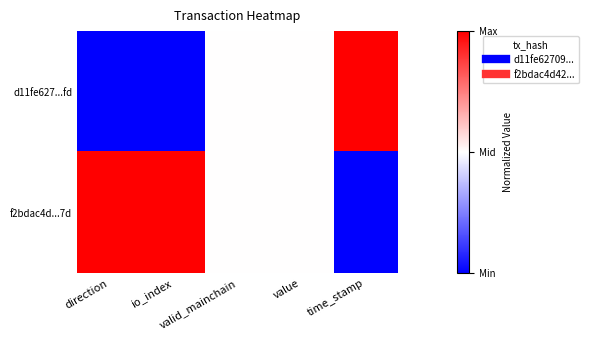

Reading left to right, list all the values displayed in this chart.

d11fe627...fd: direction=0.0	io_index=0.0	valid_mainchain=0.5	value=0.5	time_stamp=1.0
f2bdac4d...7d: direction=1.0	io_index=1.0	valid_mainchain=0.5	value=0.5	time_stamp=0.0